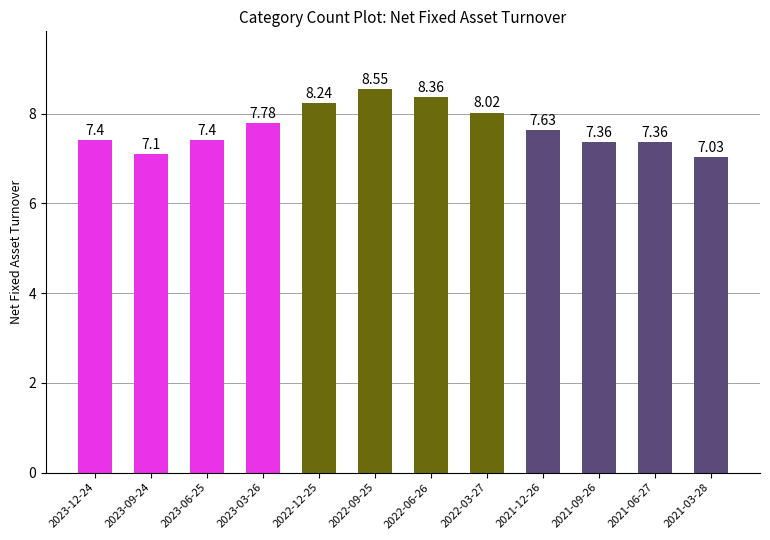

What is the sum of the values at 2021-06-27 and 2022-09-25?

15.9